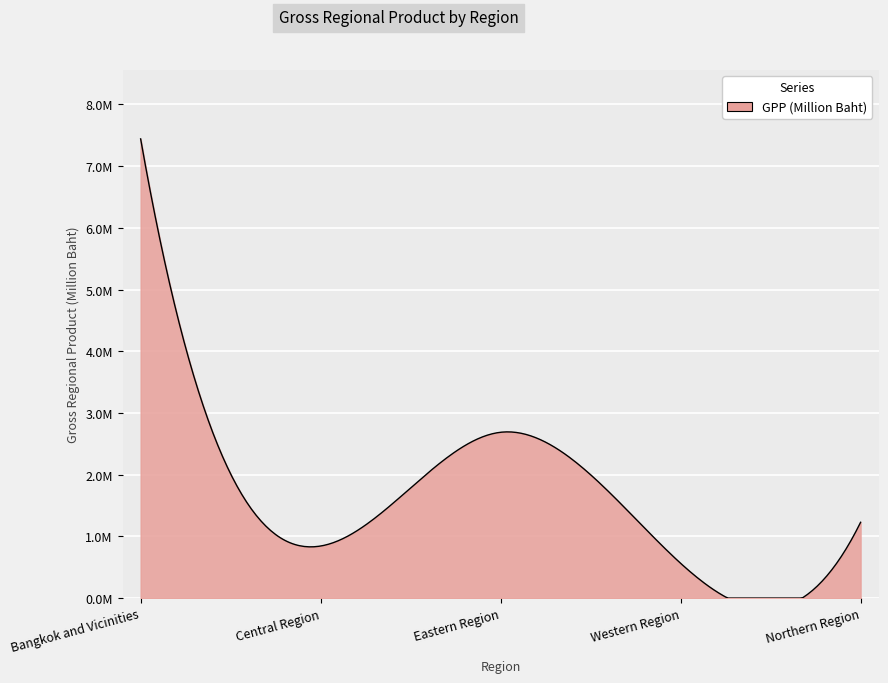

List the labels in order of value, largest first.

Bangkok and Vicinities, Eastern Region, Northern Region, Central Region, Western Region